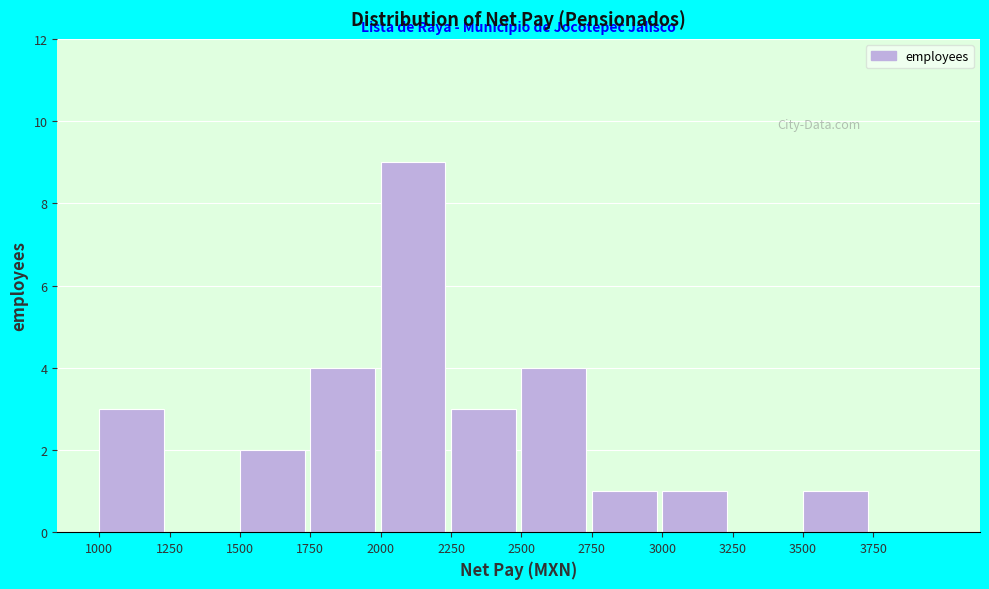

Over which range of the x-axis is the bar tallest?

2000 to 2250